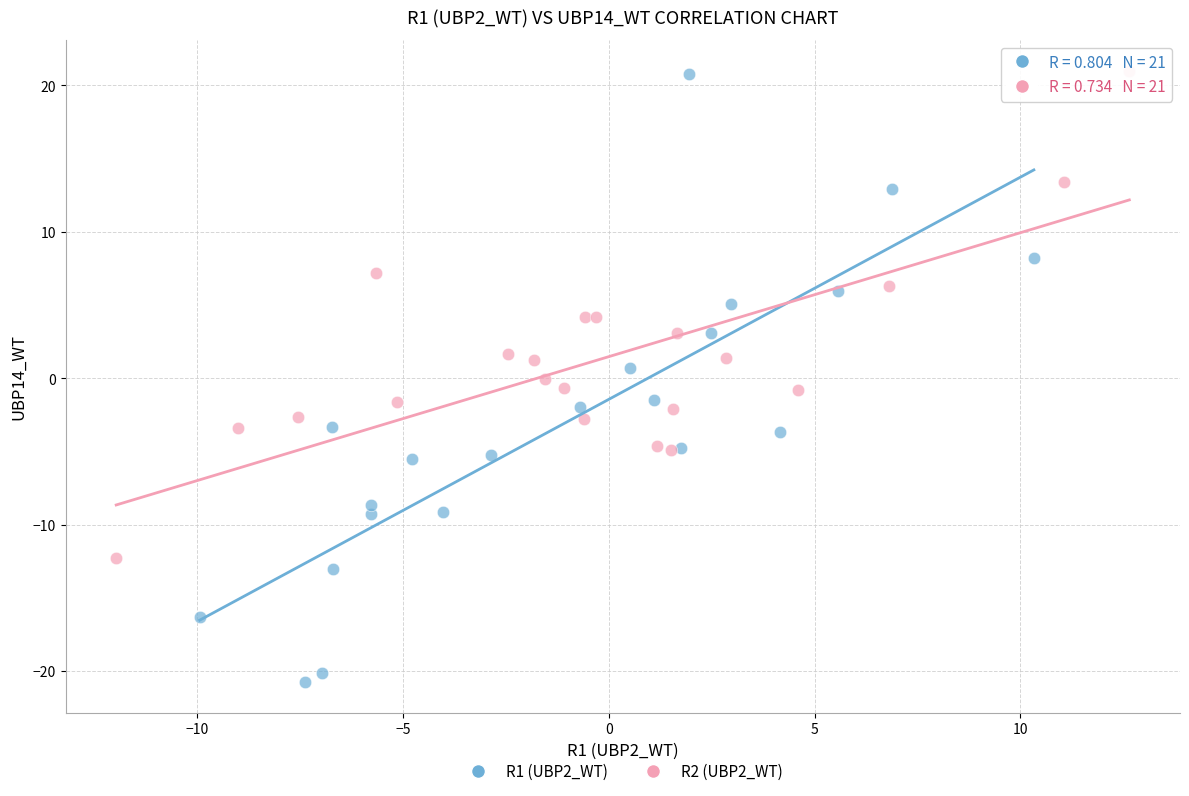

Which series reaches the minimum Y coordinate?

R1 (UBP2_WT)